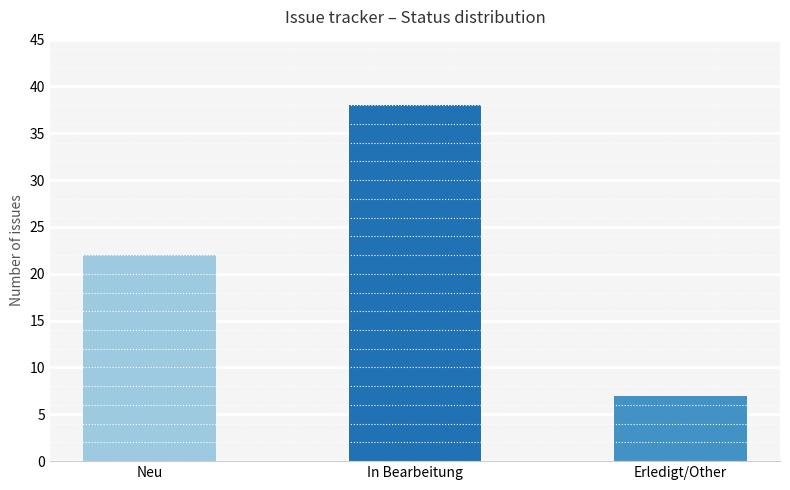

What is the difference between the values at In Bearbeitung and Erledigt/Other?

31